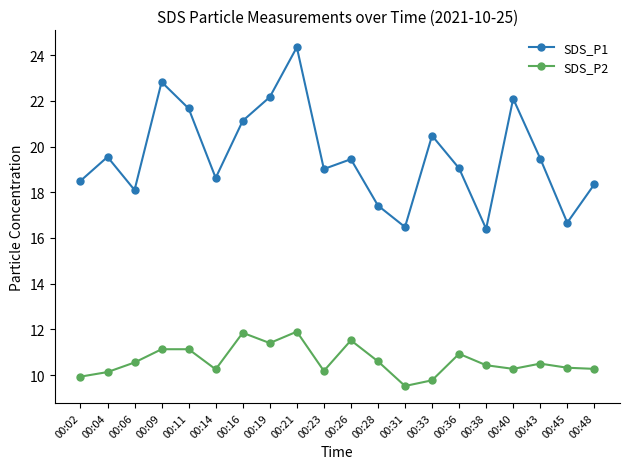

True or false: SDS_P1 and SDS_P2 intersect in this chart.

False